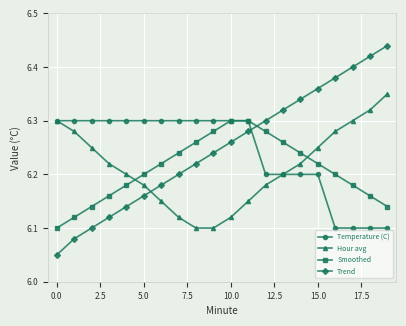

Which series has the largest range (max minus min)?

Trend